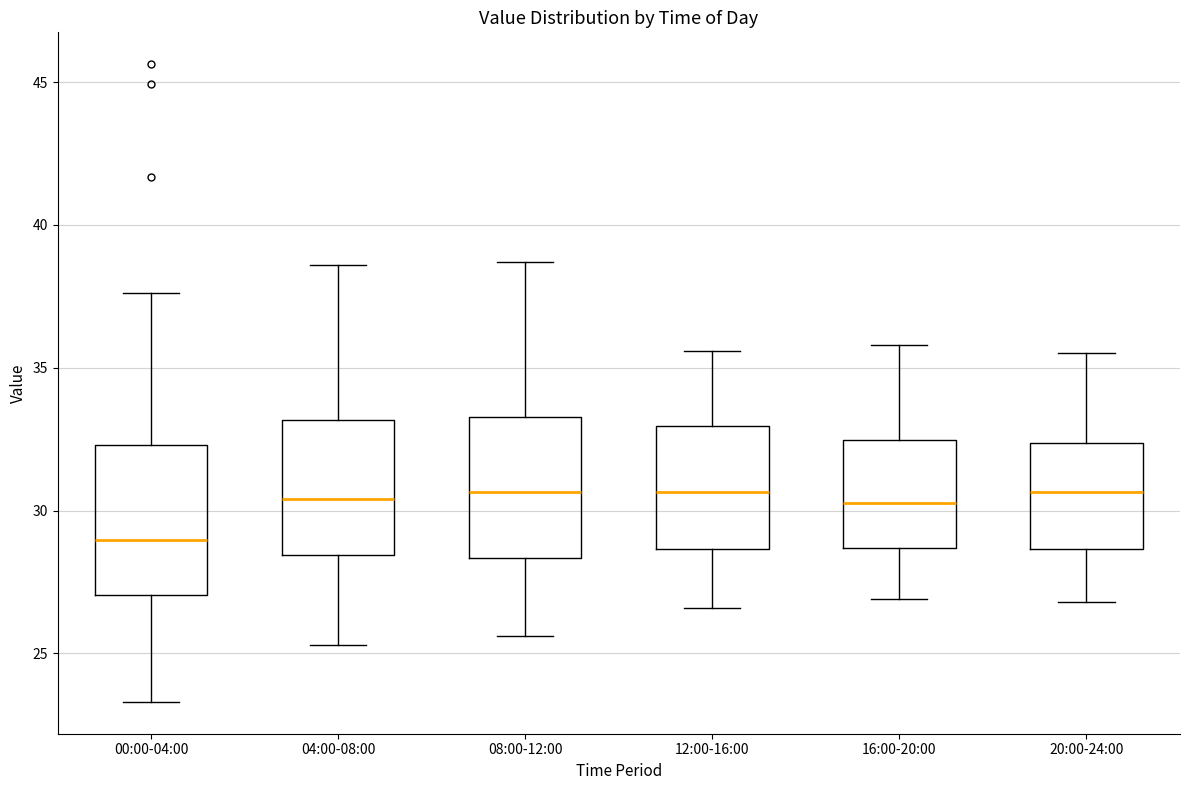

Where does the upper whisker of the box for 04:00-08:00 end on the y-axis? The values are not printed on the chart, so give them approximately, as read against the axis.

38.5